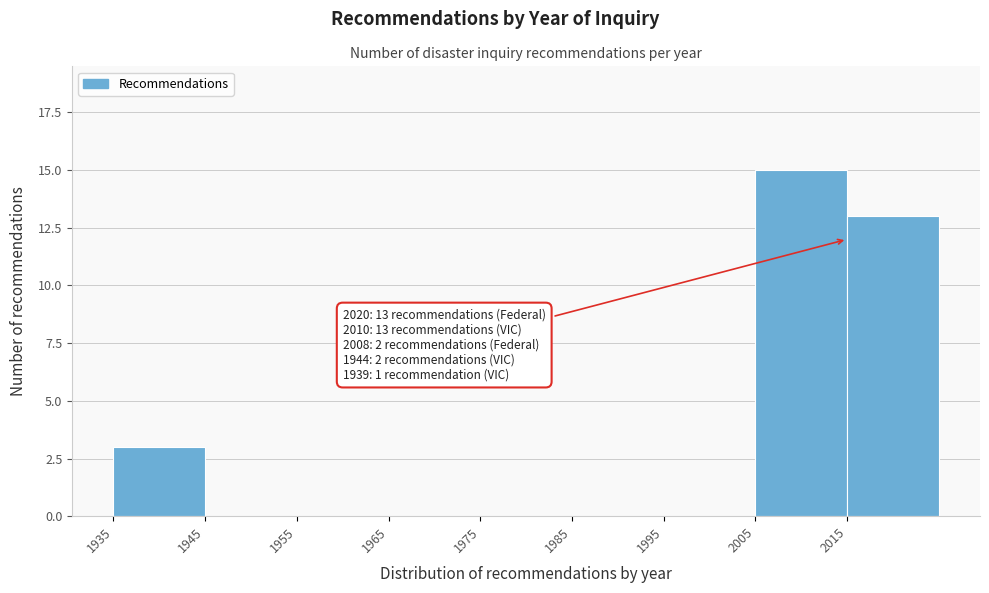

Over which range of the x-axis is the bar tallest?

2005 to 2015